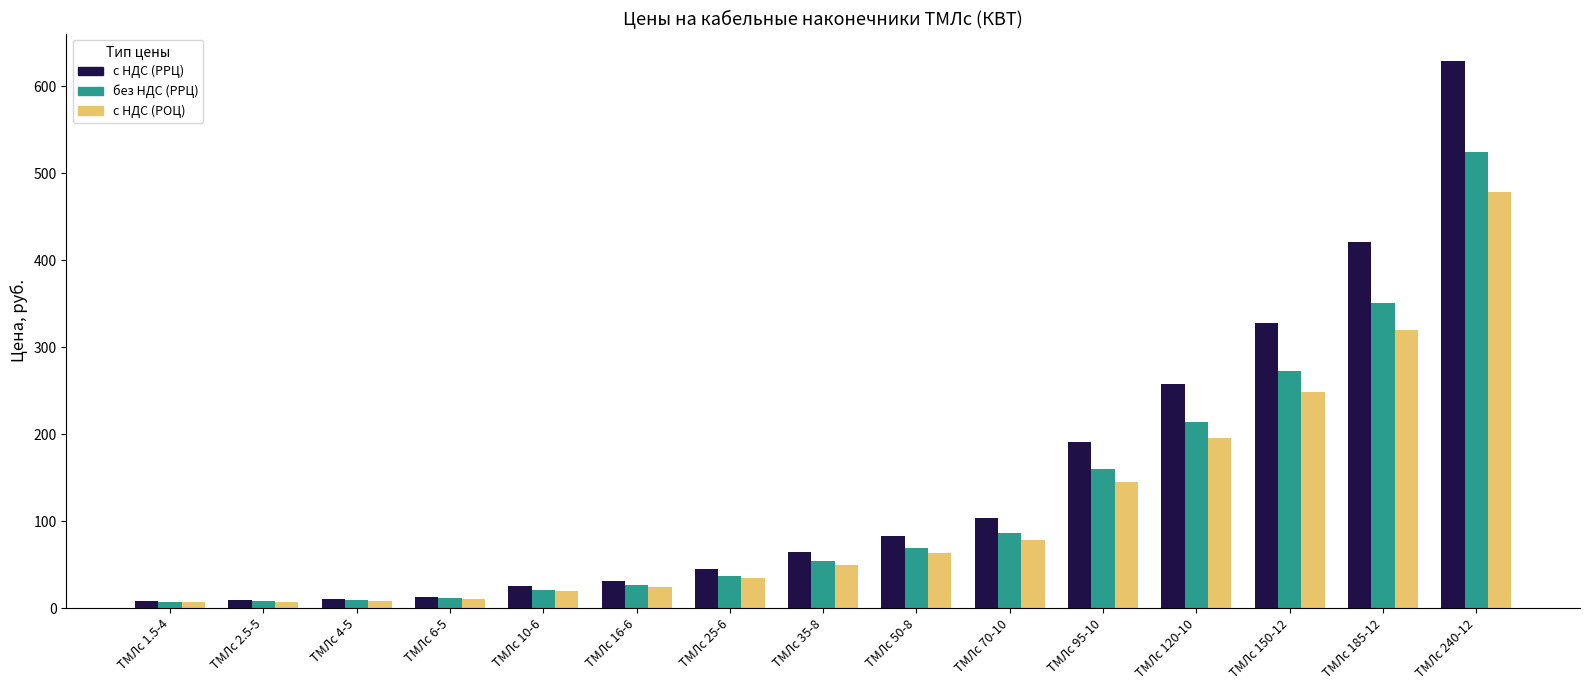

True or false: c НДС (РРЦ) has a value of 109.8 at ТМЛс 50-8.

False